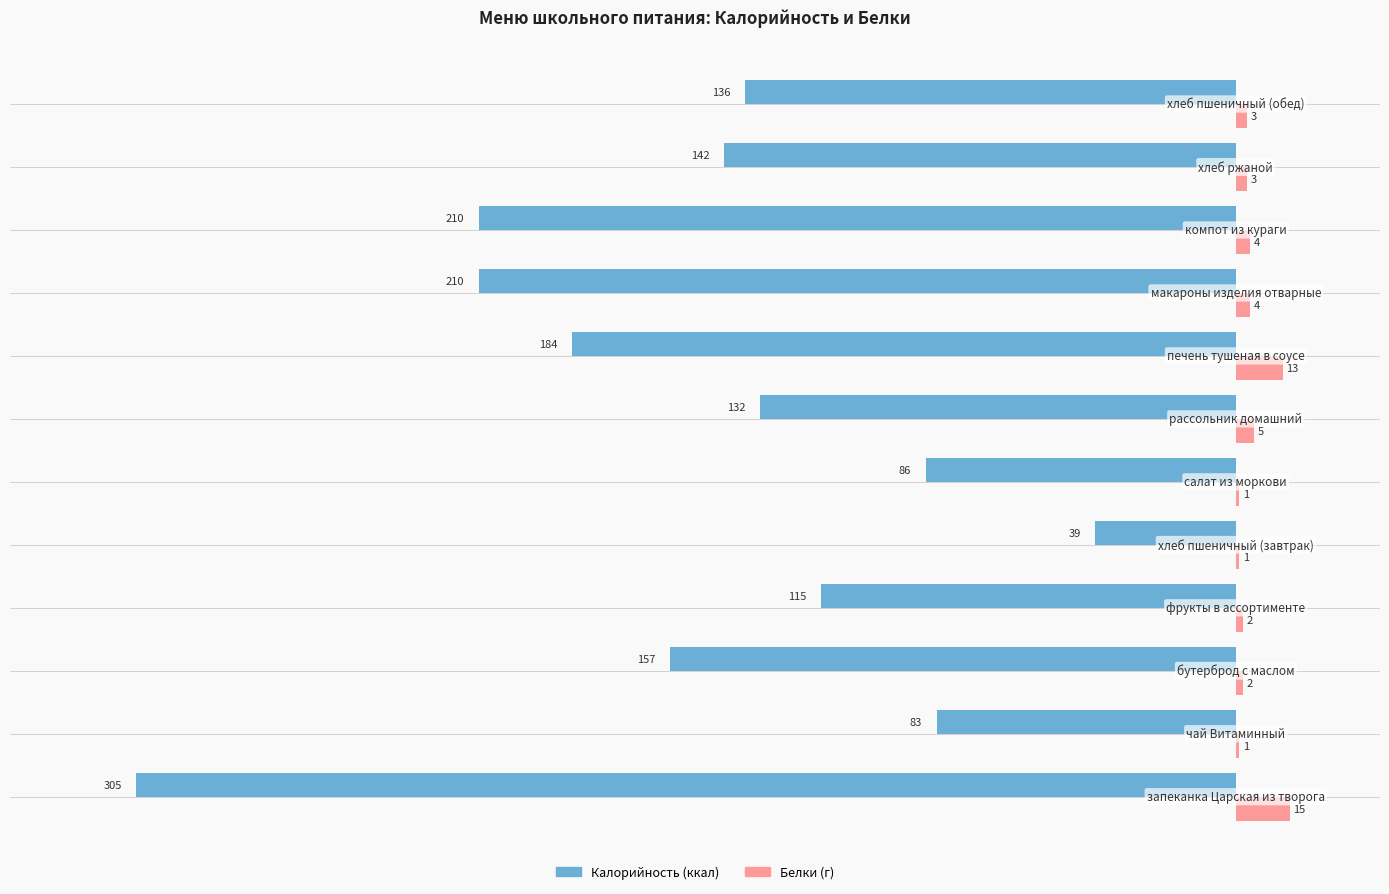

What is the maximum value shown in the chart?

15